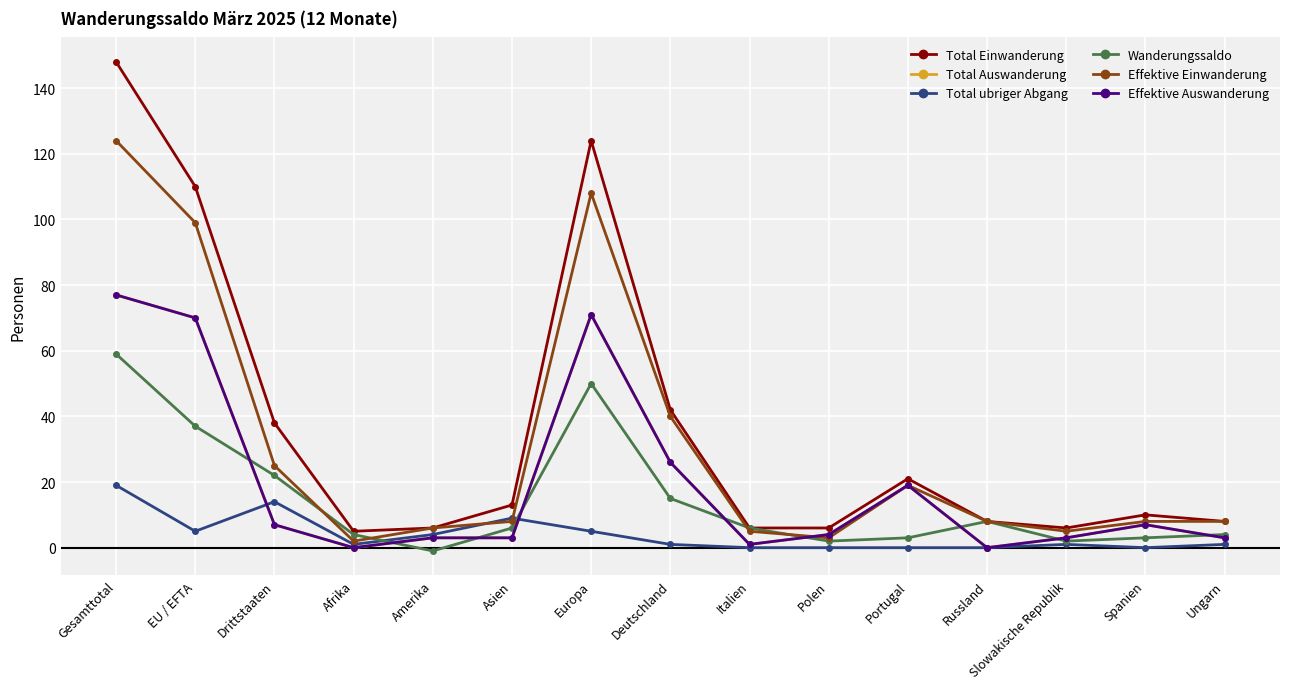

Is it true that Effektive Einwanderung equals 3 at Slowakische Republik?

False